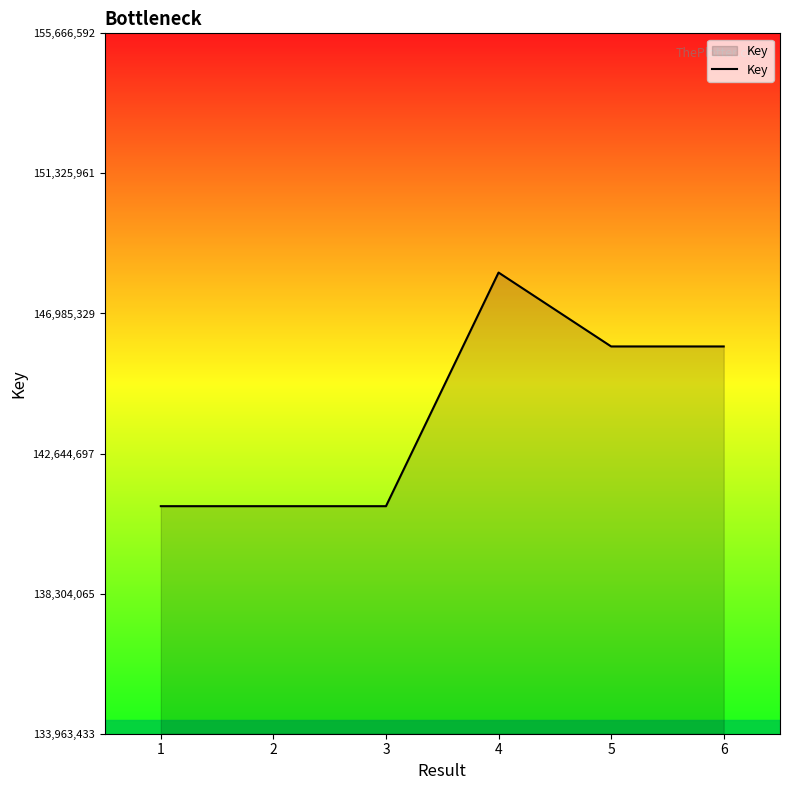

What value does the data have at 2?

141014570